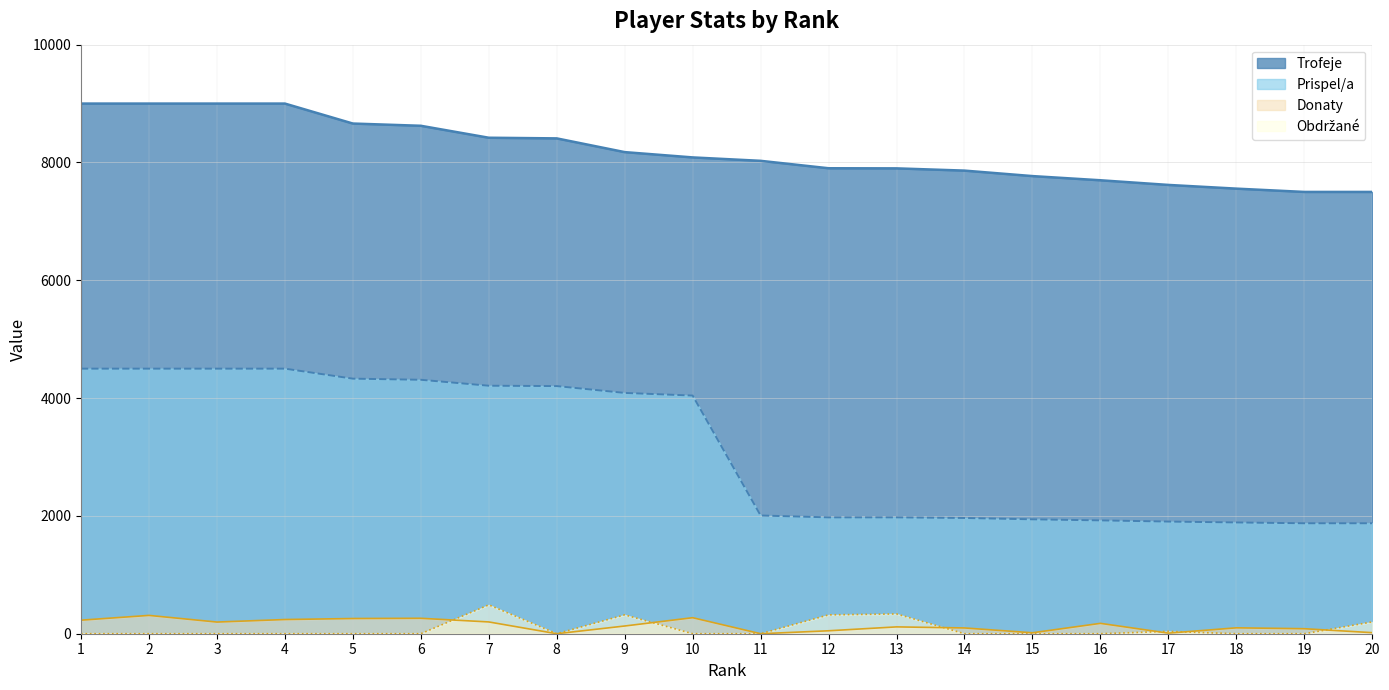

What is the total value across all series at 5?

13249